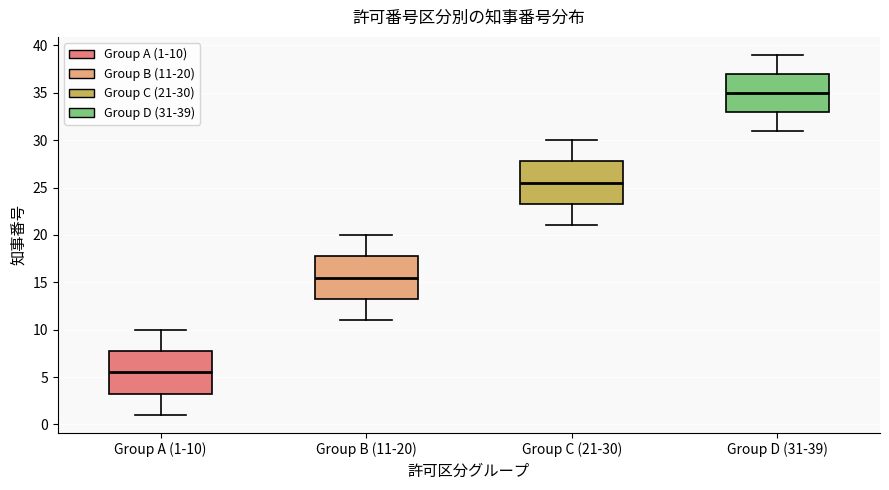

Reading left to right, read every box against the y-axis: the position of its median line, the range the box covers, and the ends of its whiskers. The values are not printed on the chart, so give them approximately, as read against the axis.

Group A (1-10): median 5.5, box 3.5 to 8.0, whiskers 1.0 to 10.0
Group B (11-20): median 15.5, box 13.5 to 18.0, whiskers 11.0 to 20.0
Group C (21-30): median 25.5, box 23.5 to 28.0, whiskers 21.0 to 30.0
Group D (31-39): median 35.0, box 33.0 to 37.0, whiskers 31.0 to 39.0